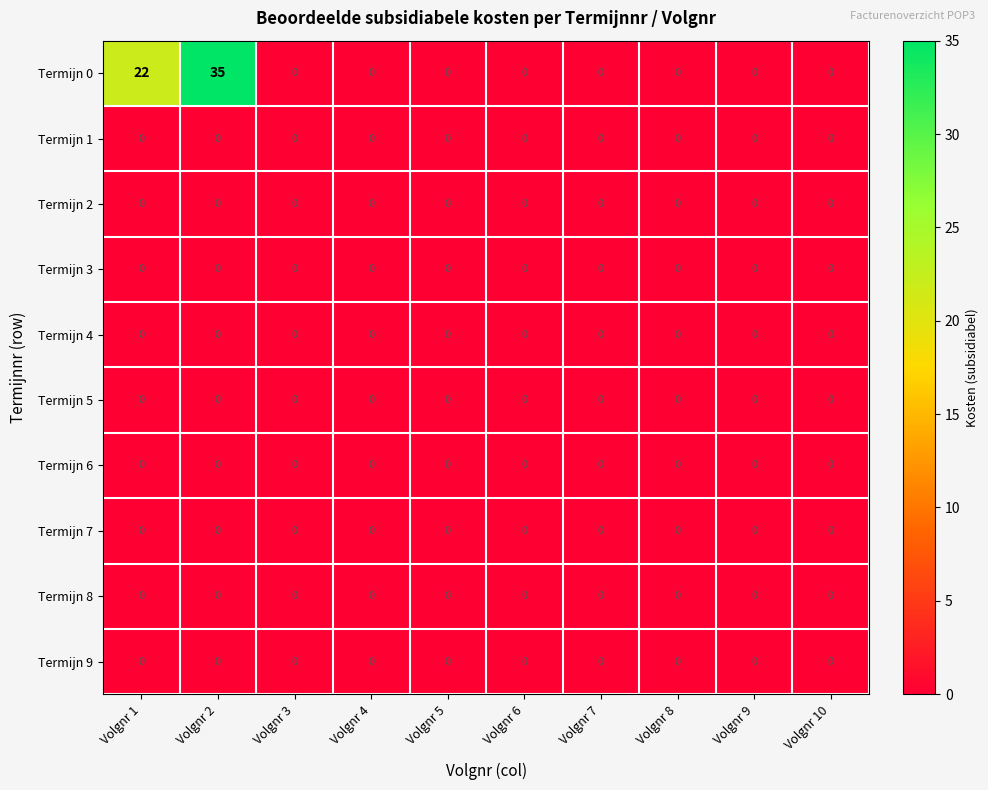

At which category does the chart reach its peak across all series?

Volgnr 2